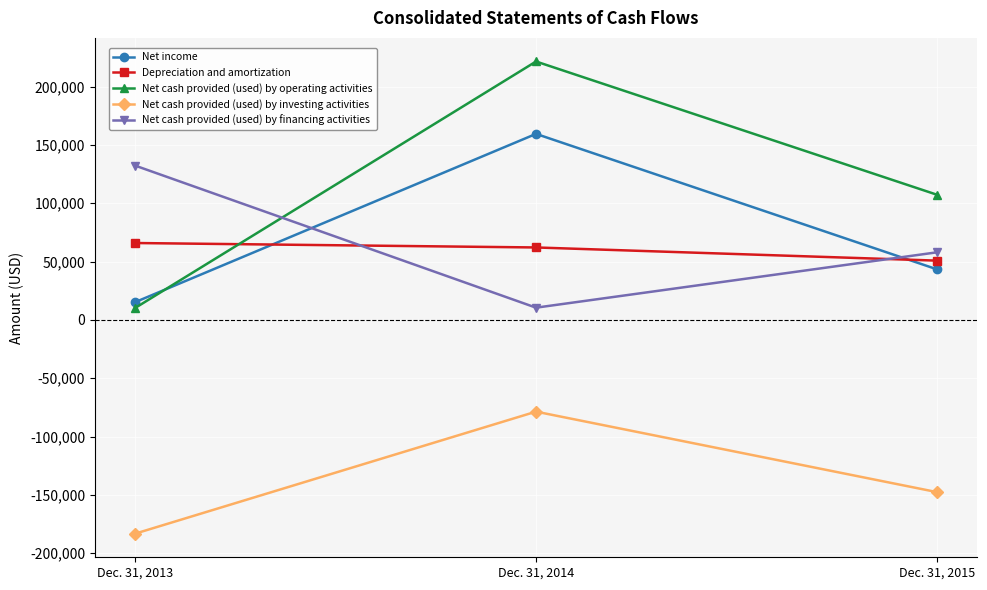

What is the minimum value for Net cash provided (used) by operating activities?

10226